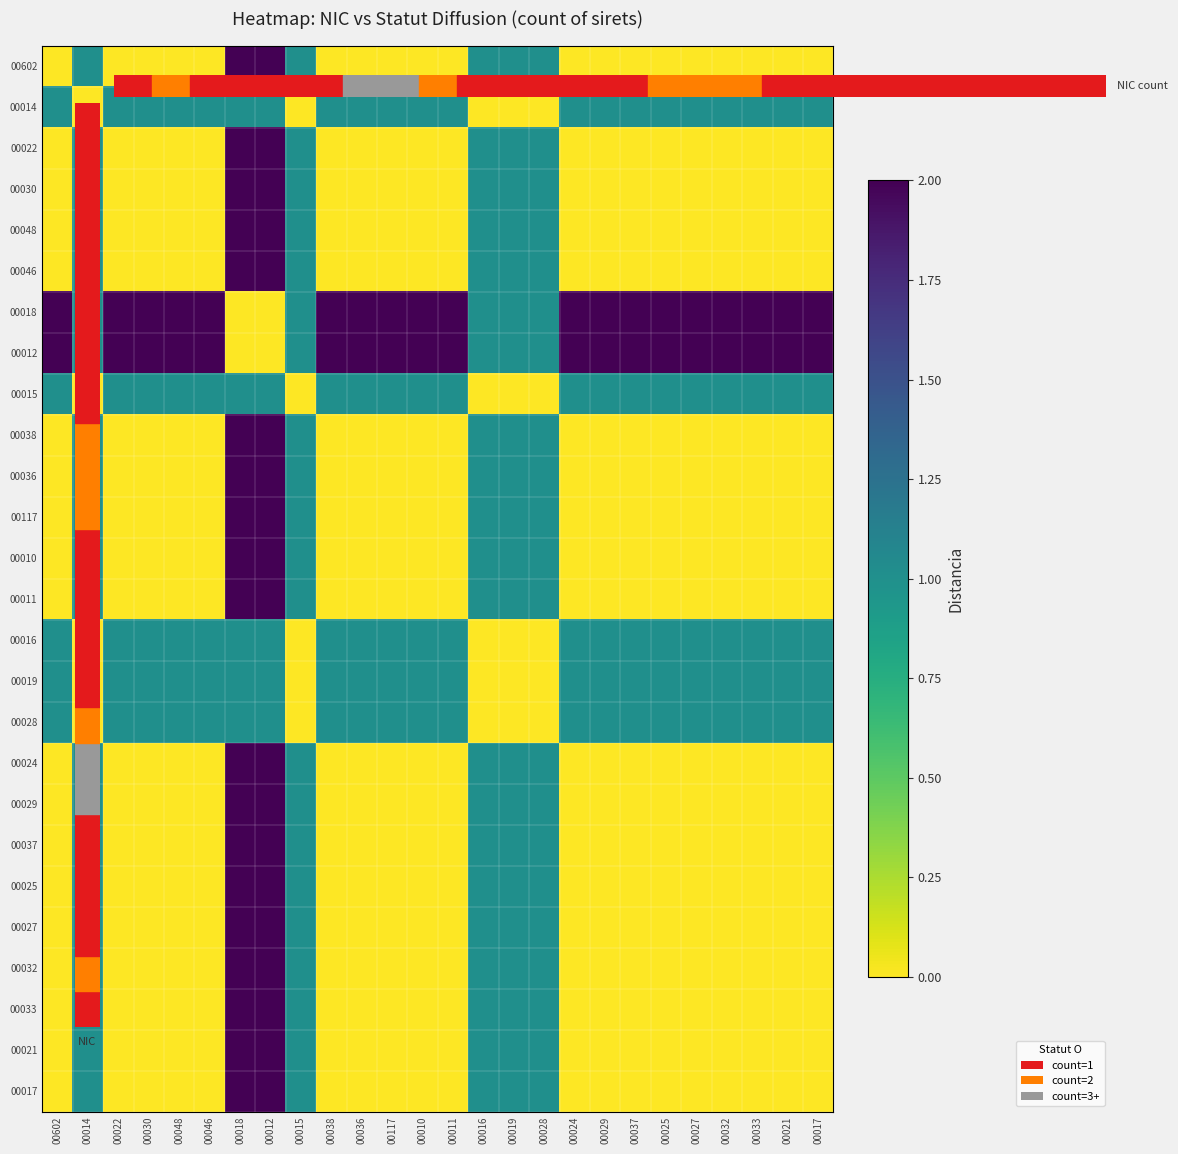

At 00038, list the series in order from smallest to largest.

00602, 00022, 00030, 00048, 00046, 00038, 00036, 00117, 00010, 00011, 00024, 00029, 00037, 00025, 00027, 00032, 00033, 00021, 00017, 00014, 00015, 00016, 00019, 00028, 00018, 00012